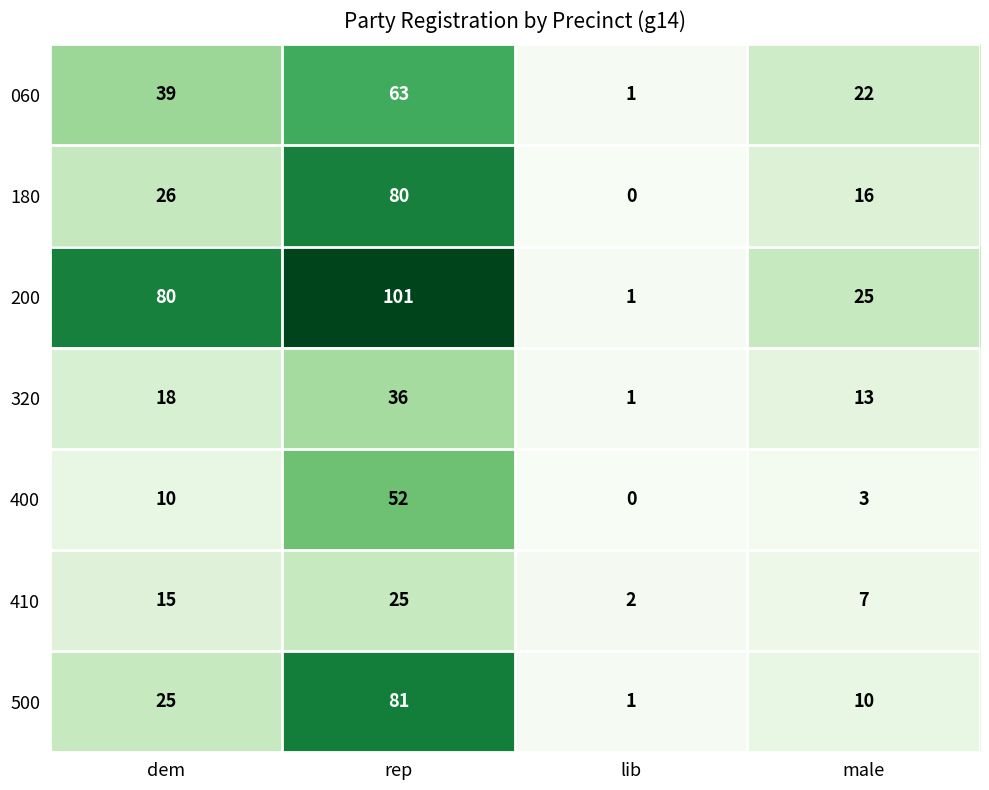

Count the 410 values in the range 7 to 25.

3